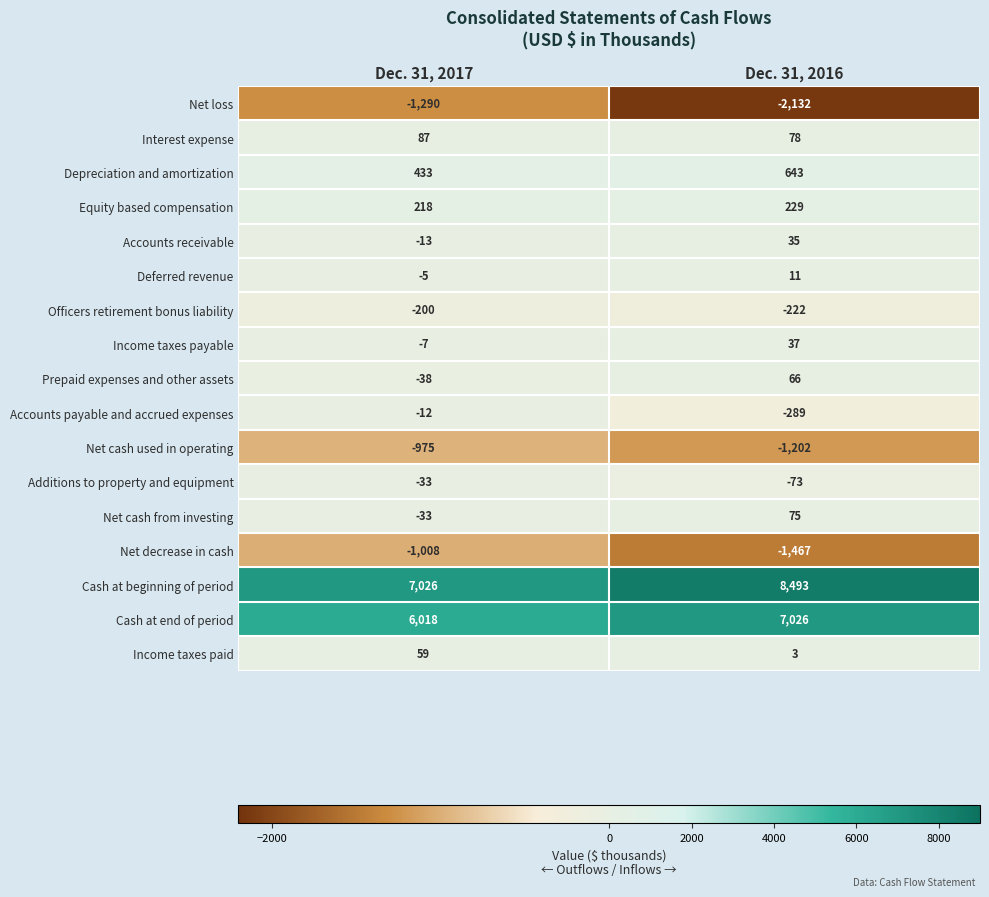

Which category has the lowest value across all series?

Dec. 31, 2016